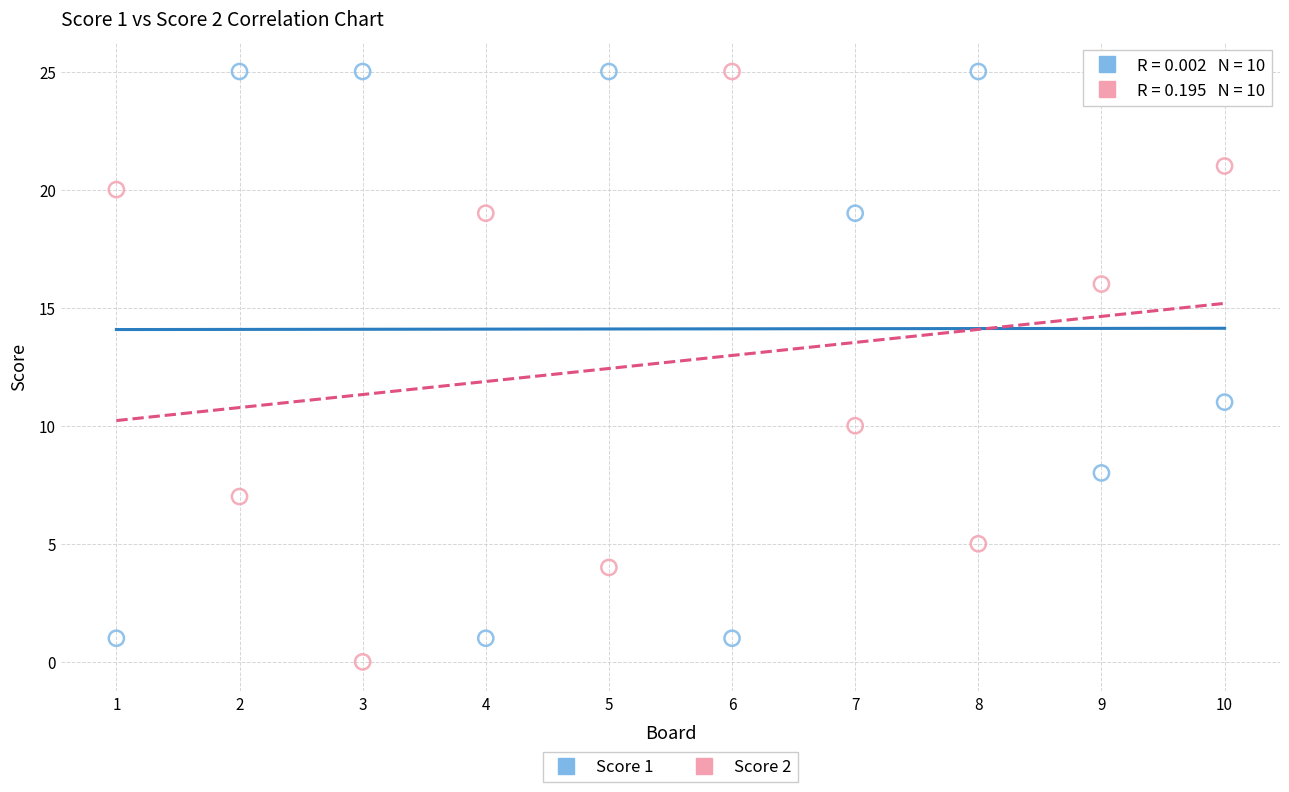

Across all series, what Y value is closest to 12?

11